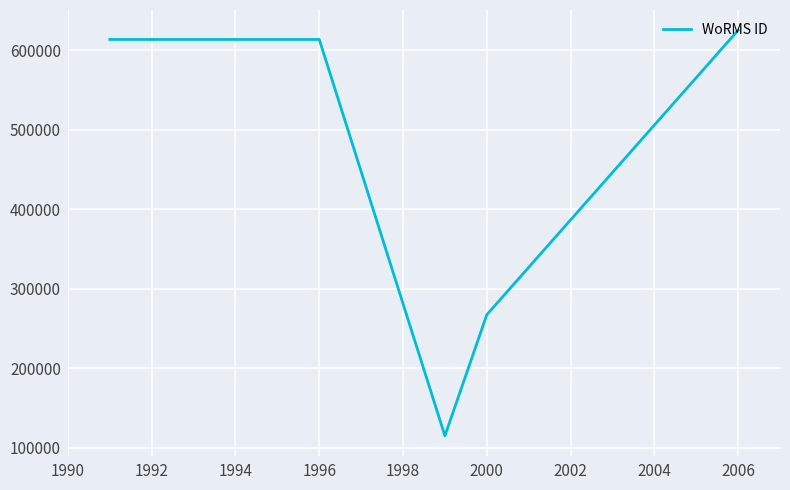

How many interior local valleys (lower than both neighbors) does the data have?

1